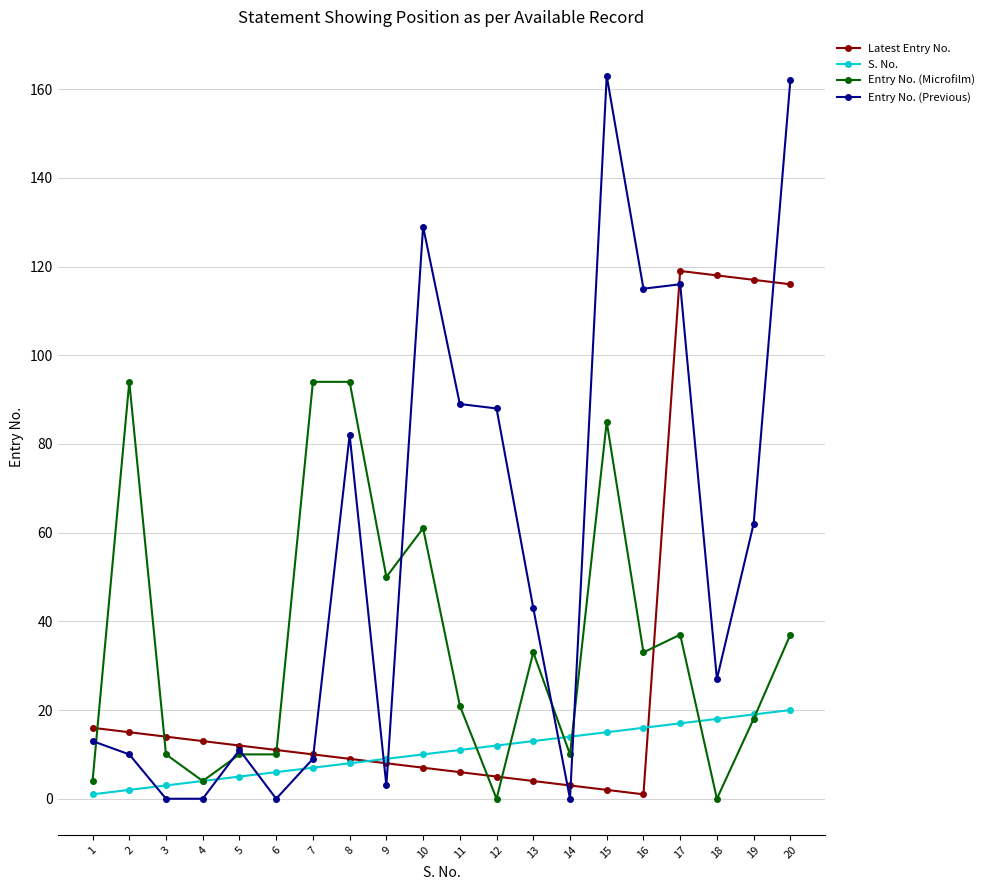

How many data points does each series have?

20